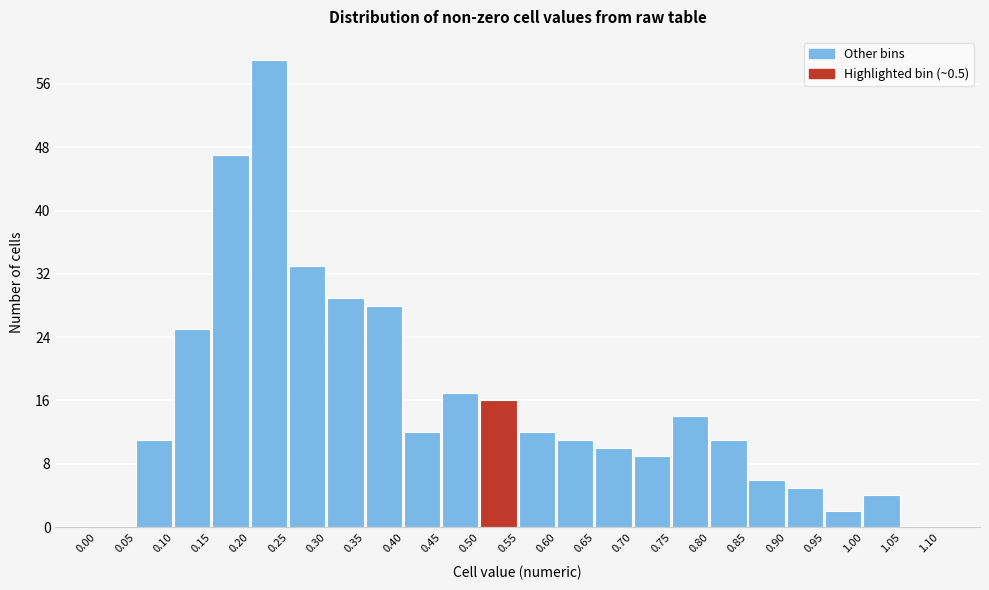

Reading left to right, transcribe this chart: for each bar, give the range it covers on the x-axis and its height. The values are not printed on the chart, so give them approximately, as read against the axis.

0.00 to 0.05: 0
0.05 to 0.10: 11
0.10 to 0.15: 25
0.15 to 0.20: 47
0.20 to 0.25: 59
0.25 to 0.30: 33
0.30 to 0.35: 29
0.35 to 0.40: 28
0.40 to 0.45: 12
0.45 to 0.50: 17
0.50 to 0.55: 16
0.55 to 0.60: 12
0.60 to 0.65: 11
0.65 to 0.70: 10
0.70 to 0.75: 9
0.75 to 0.80: 14
0.80 to 0.85: 11
0.85 to 0.90: 6
0.90 to 0.95: 5
0.95 to 1.00: 2
1.00 to 1.05: 4
1.05 to 1.10: 0